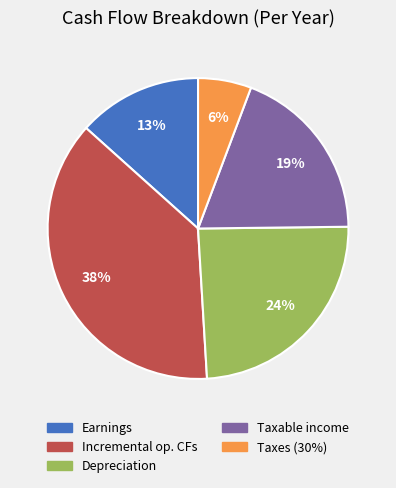

What is the ratio of the value at Taxes (30%) to the value at Taxable income?

0.3